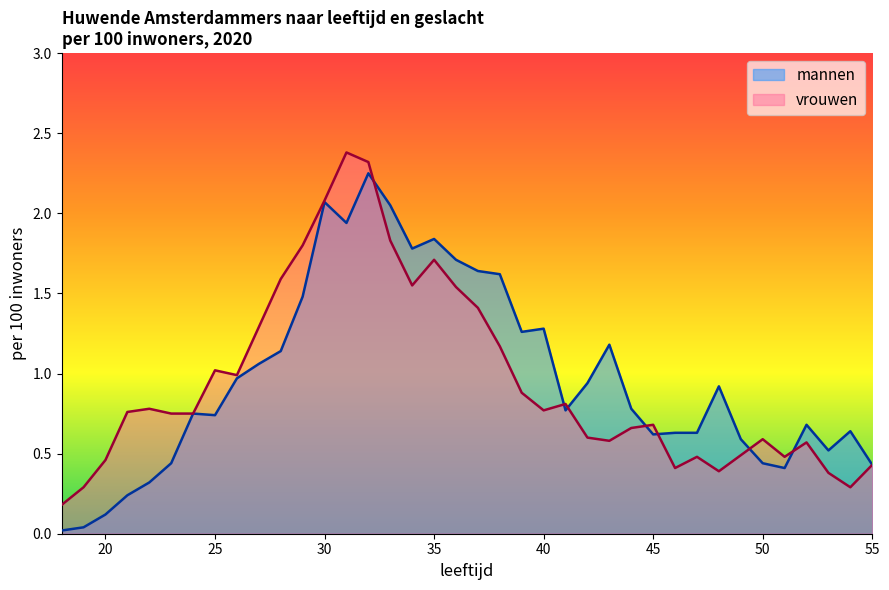

How many interior local peaks does the vrouwen series have?

9